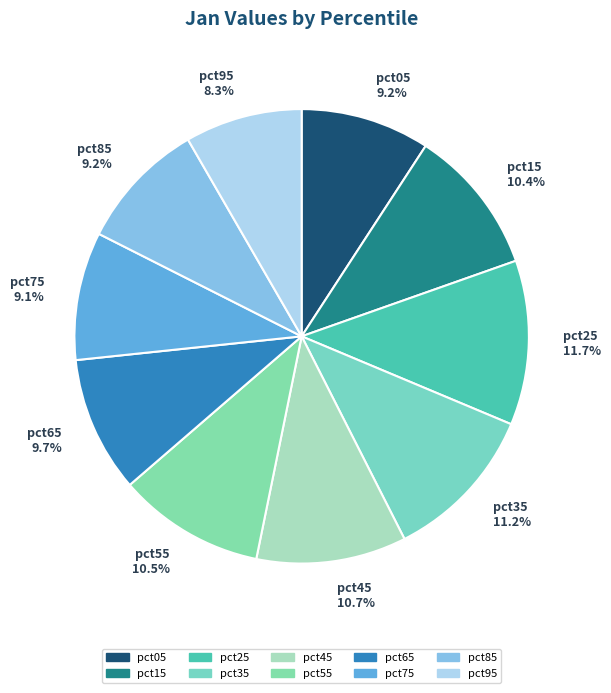

To the nearest percent, what portion does pct65 represent?

10%